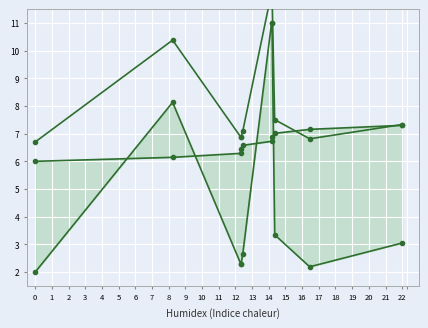

What is the maximum value for work_id_flat?

7.3